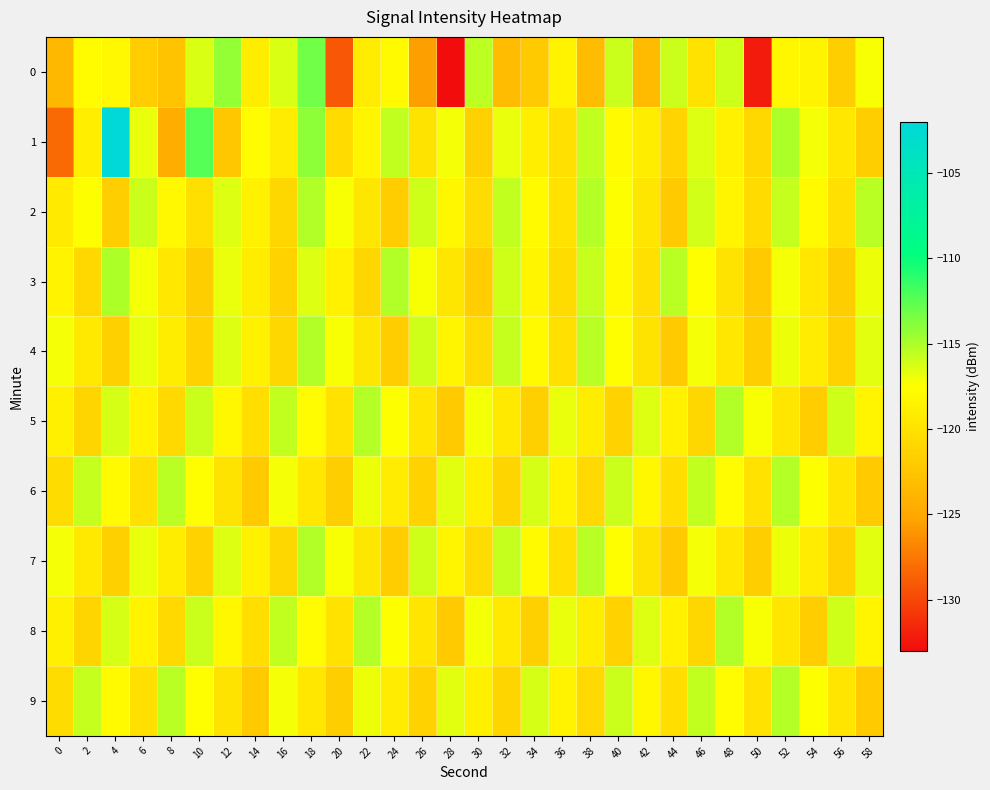

Between 34 and 58, which series saw the biggest shift?

6